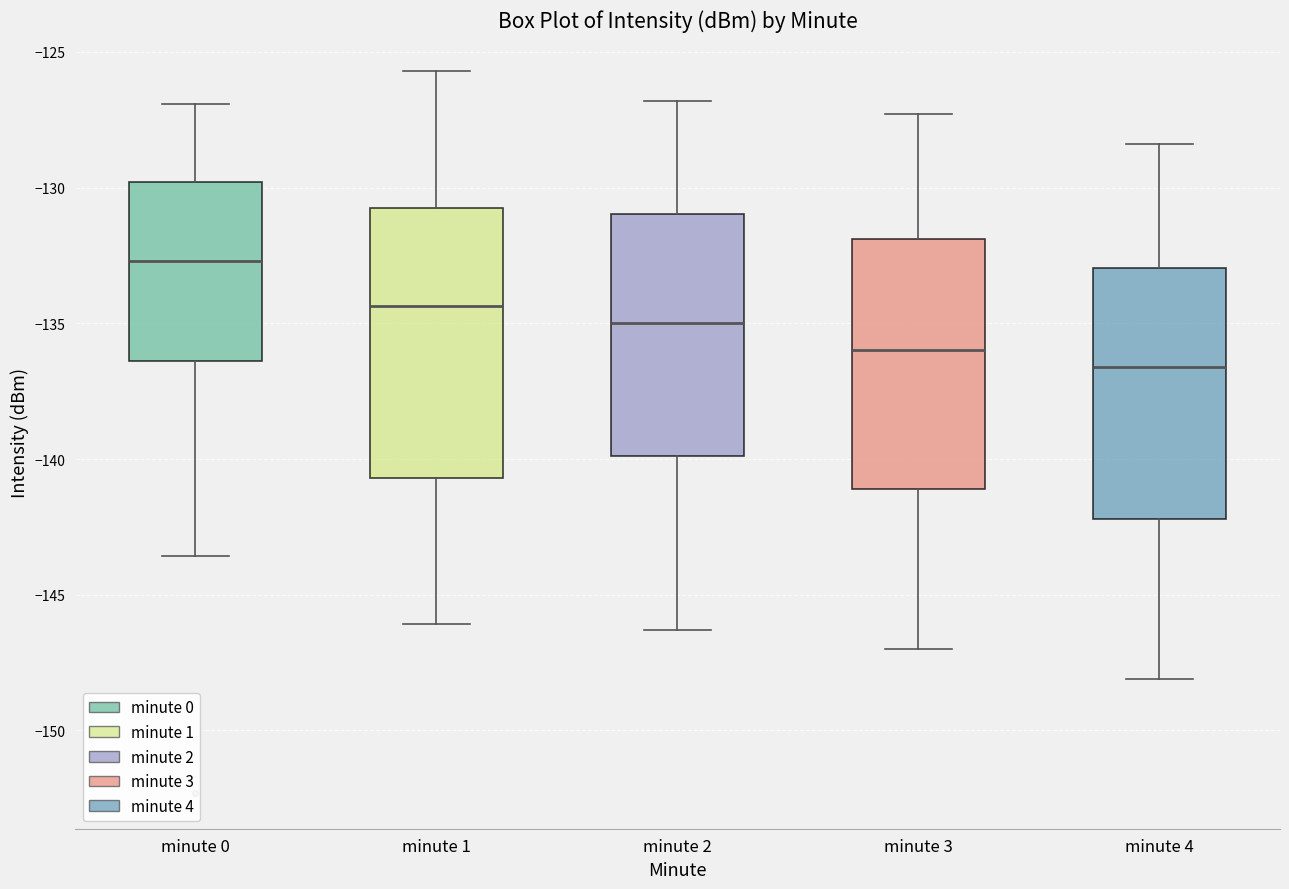

Reading left to right, transcribe this box plot: for each box, give where its median line is, the range the box spans, and where its two whiskers end, as read against the y-axis. The values are not printed on the chart, so give them approximately, as read against the axis.

minute 0: median -132.5, box -136.5 to -130.0, whiskers -143.5 to -127.0
minute 1: median -134.5, box -140.5 to -131.0, whiskers -146.0 to -125.5
minute 2: median -135.0, box -140.0 to -131.0, whiskers -146.5 to -127.0
minute 3: median -136.0, box -141.0 to -132.0, whiskers -147.0 to -127.5
minute 4: median -136.5, box -142.0 to -133.0, whiskers -148.0 to -128.5